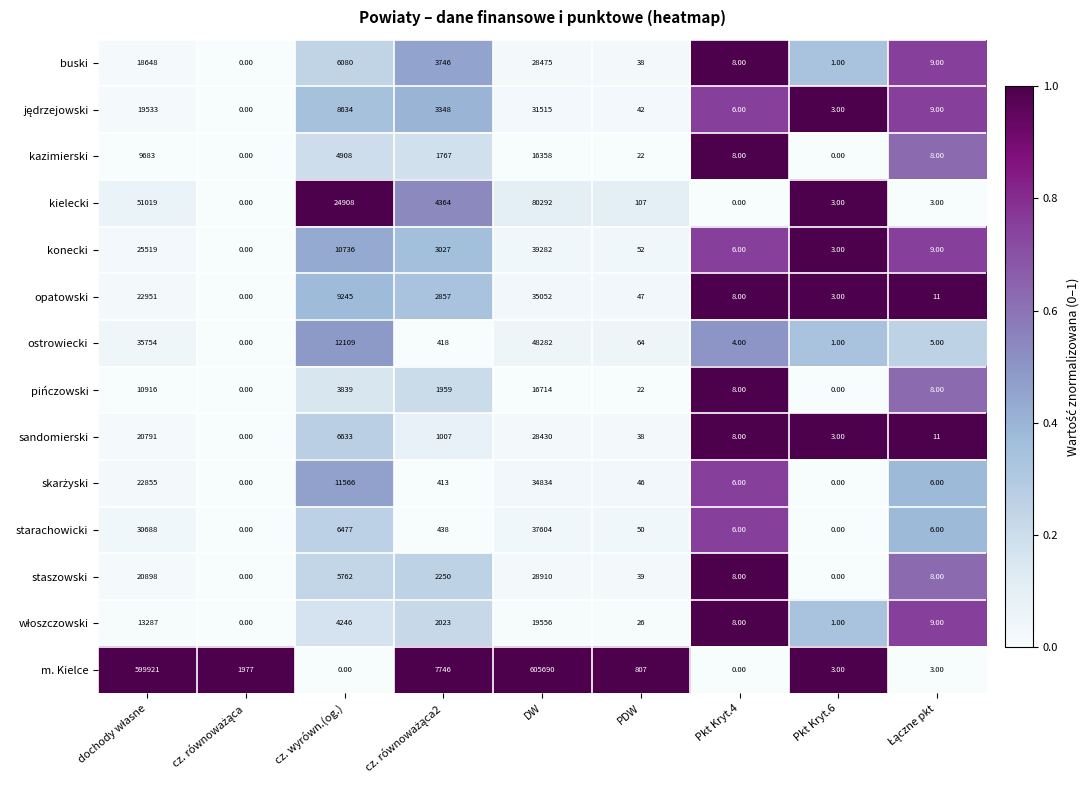

At which category is the sum across all series the highest?

DW